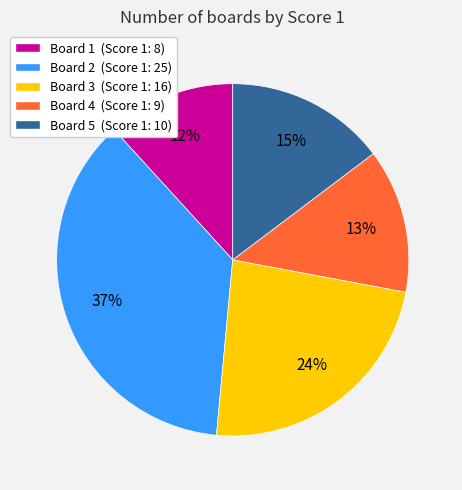

The Board 5 slice represents 24% of the pie. True or false?

False